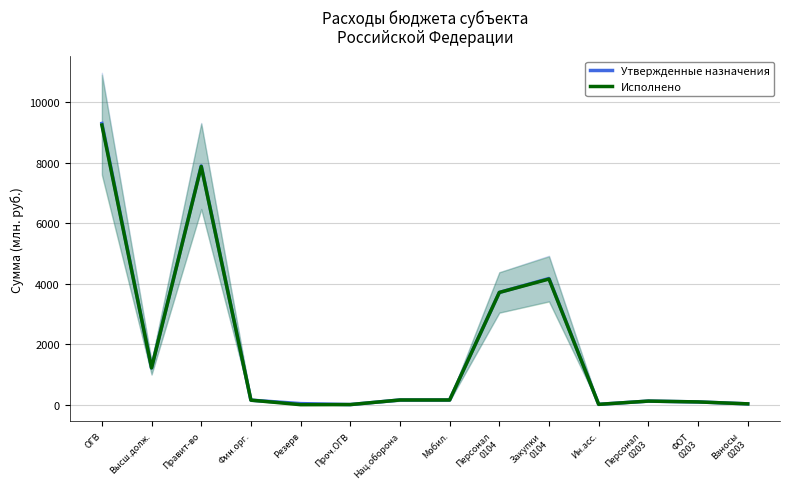

Reading left to right, what are all the values shown in this chart?

Утвержденные назначения: ОГВ=9298.6	Высш.долж.=1216.2	Правит-во=7894.0	Фин.орг.=150.0	Резерв=35.0	Проч.ОГВ=3.4	Нац.оборона=155.2	Мобил.=155.2	Персонал
0104=3710.5	Закупки
0104=4172.6	Ин.асс.=10.9	Персонал
0203=118.5	ФОТ
0203=91.3	Взносы
0203=27.2
Исполнено: ОГВ=9245.4	Высш.долж.=1216.2	Правит-во=7875.8	Фин.орг.=150.0	Резерв=0.0	Проч.ОГВ=3.4	Нац.оборона=155.2	Мобил.=155.2	Персонал
0104=3710.5	Закупки
0104=4154.4	Ин.асс.=10.9	Персонал
0203=118.5	ФОТ
0203=91.3	Взносы
0203=27.2